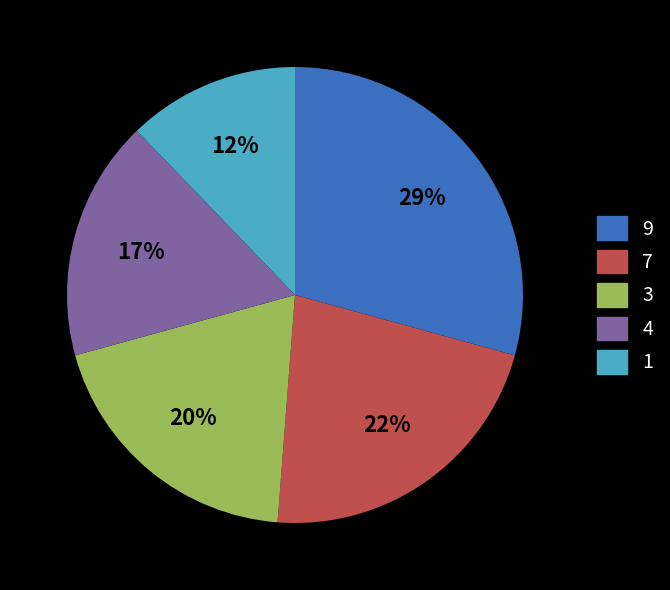

How many segments does this pie chart have?

5